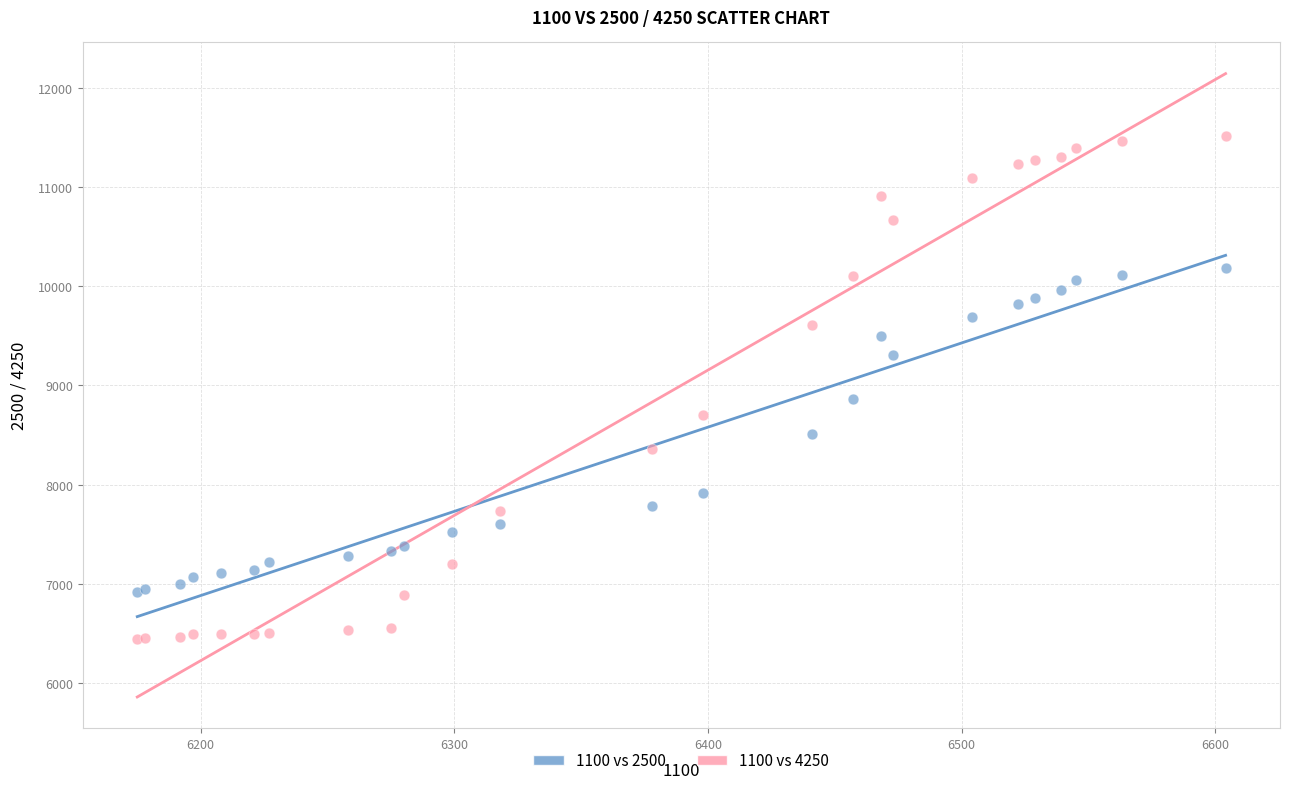

What are all the series names shown in the legend?

1100 vs 2500, 1100 vs 4250